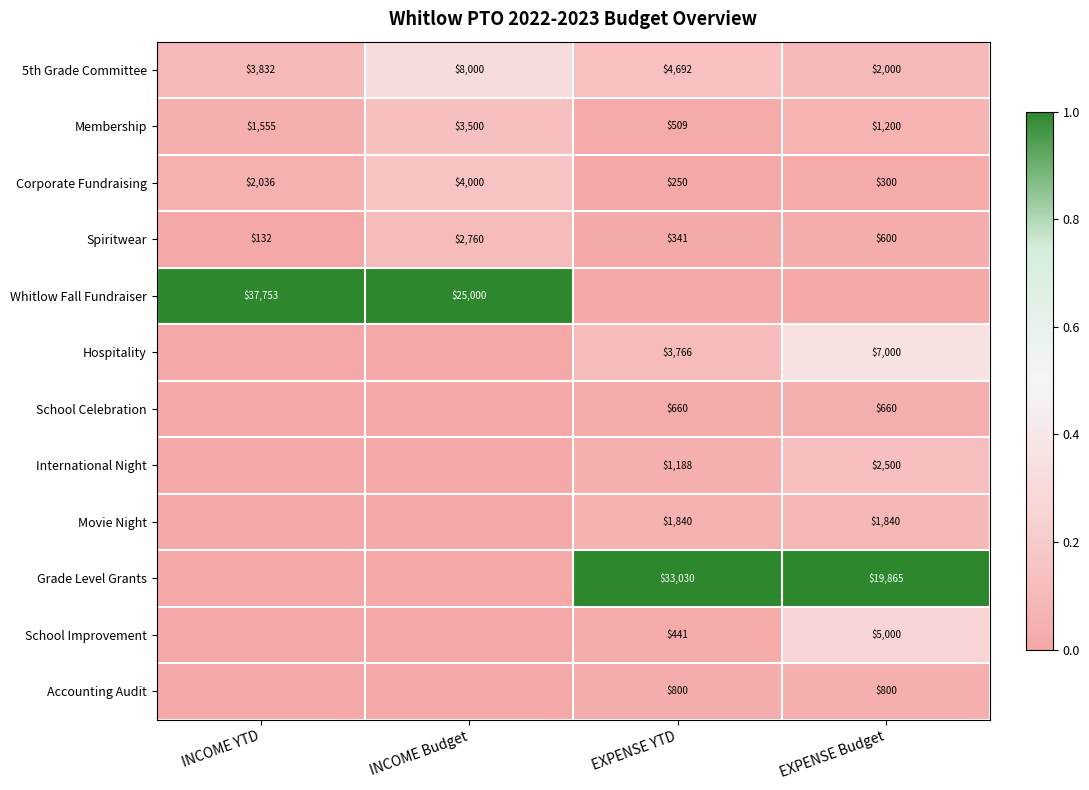

At which label is Spiritwear closest to 1446?

EXPENSE Budget